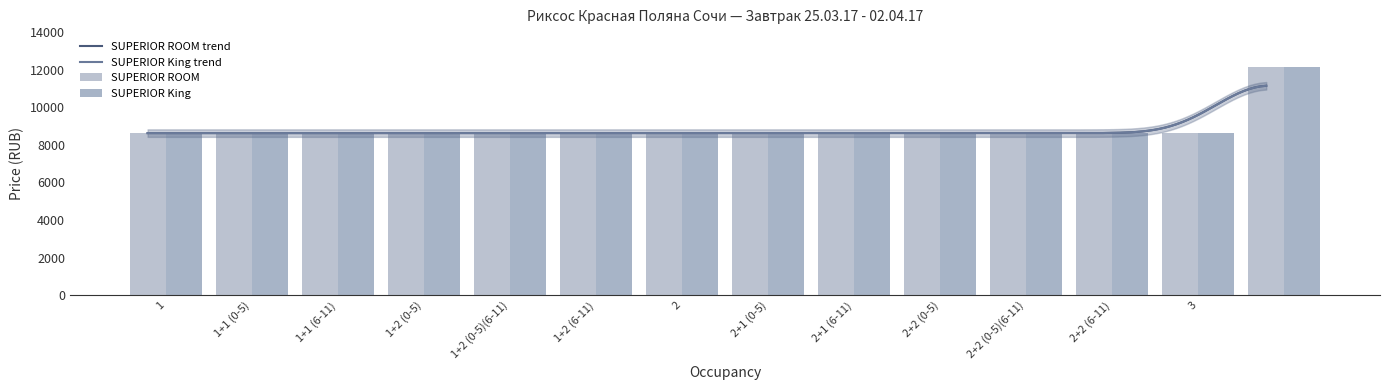

How many bars are there in each group?

2